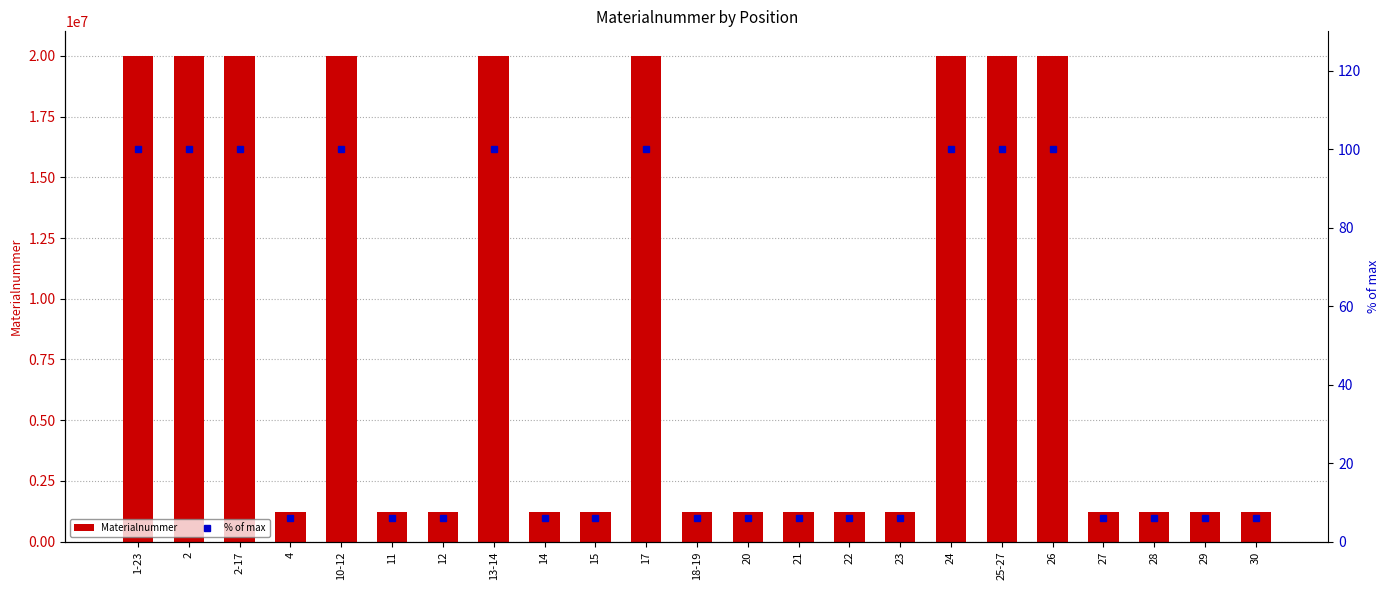

At how many categories does at least one series exceed 14755923?

9